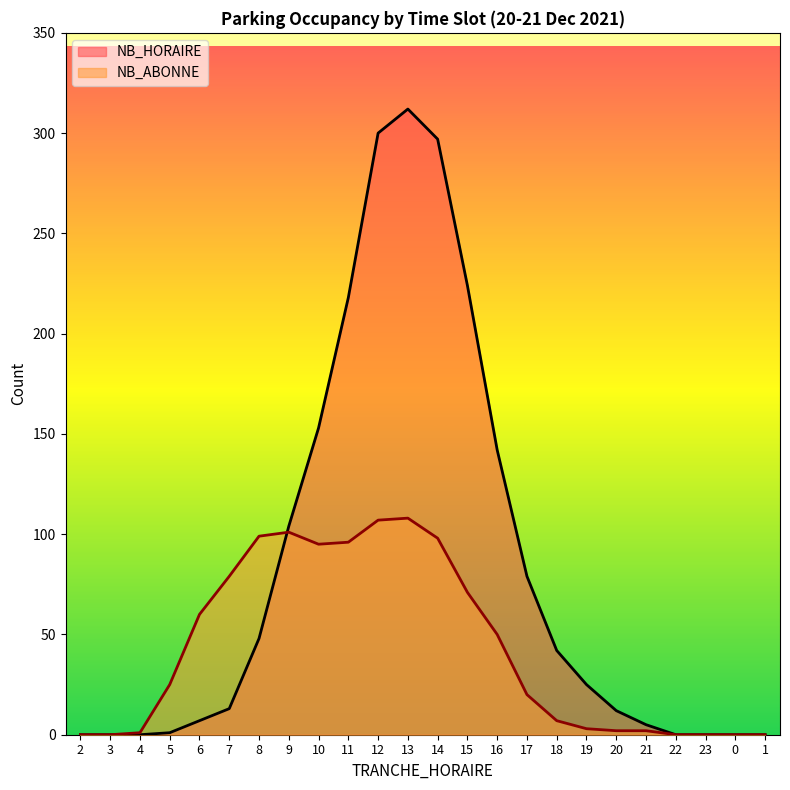

How many lines are shown in the chart?

2